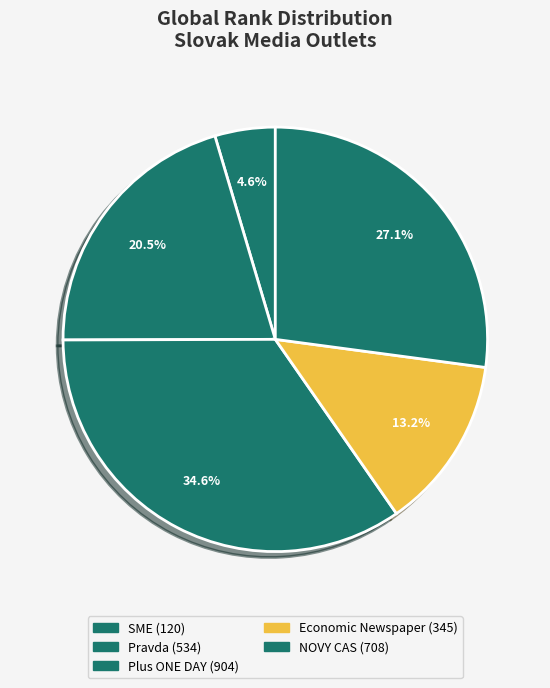

Count the number of slices in the pie.

5